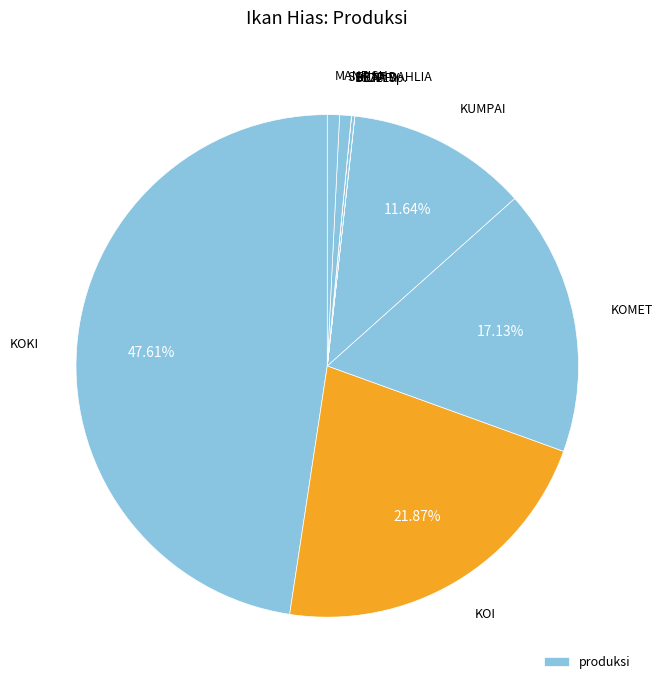

Count the number of slices in the pie.

9